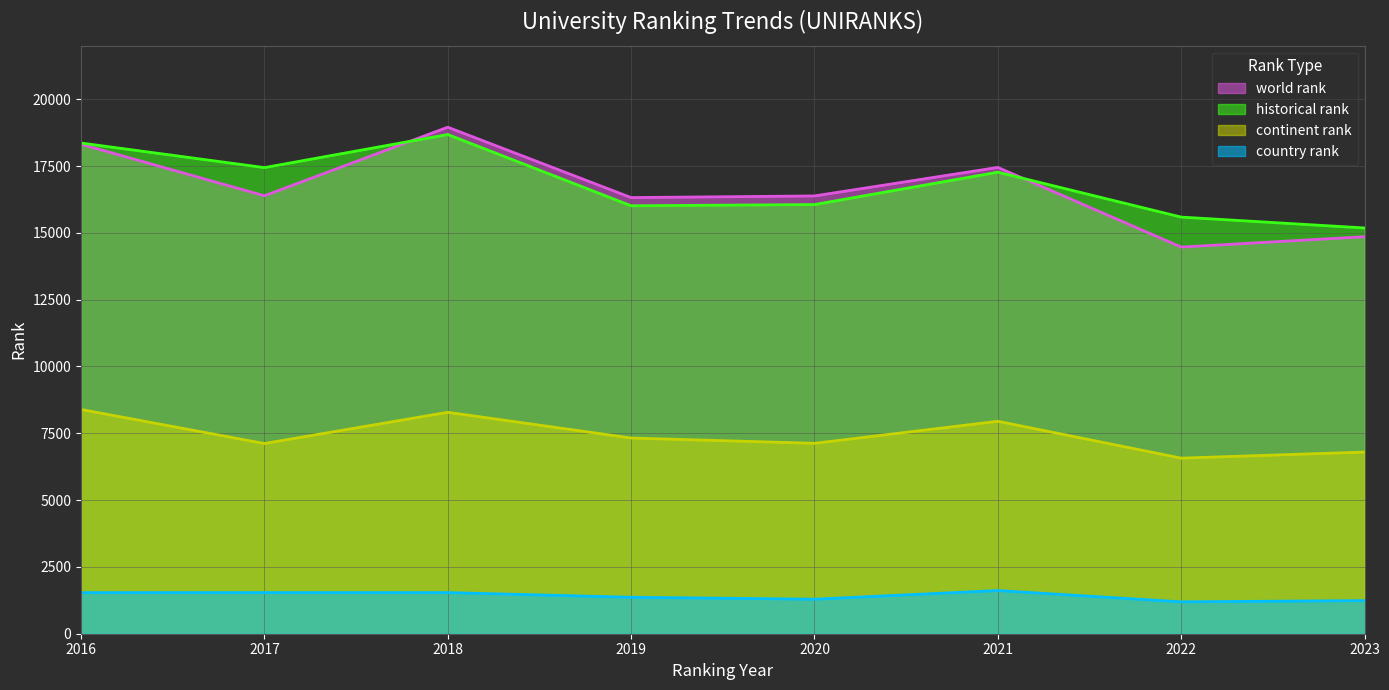

What is the value of the historical rank point at the 1st from the left?

18361